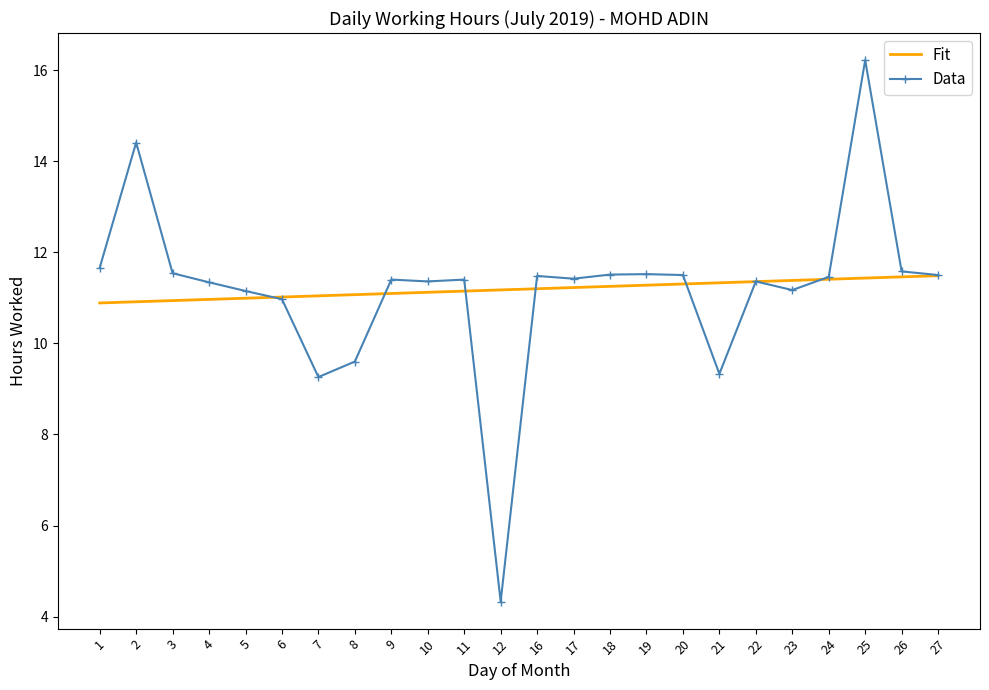

At which category does Data reach its first local peak?

2